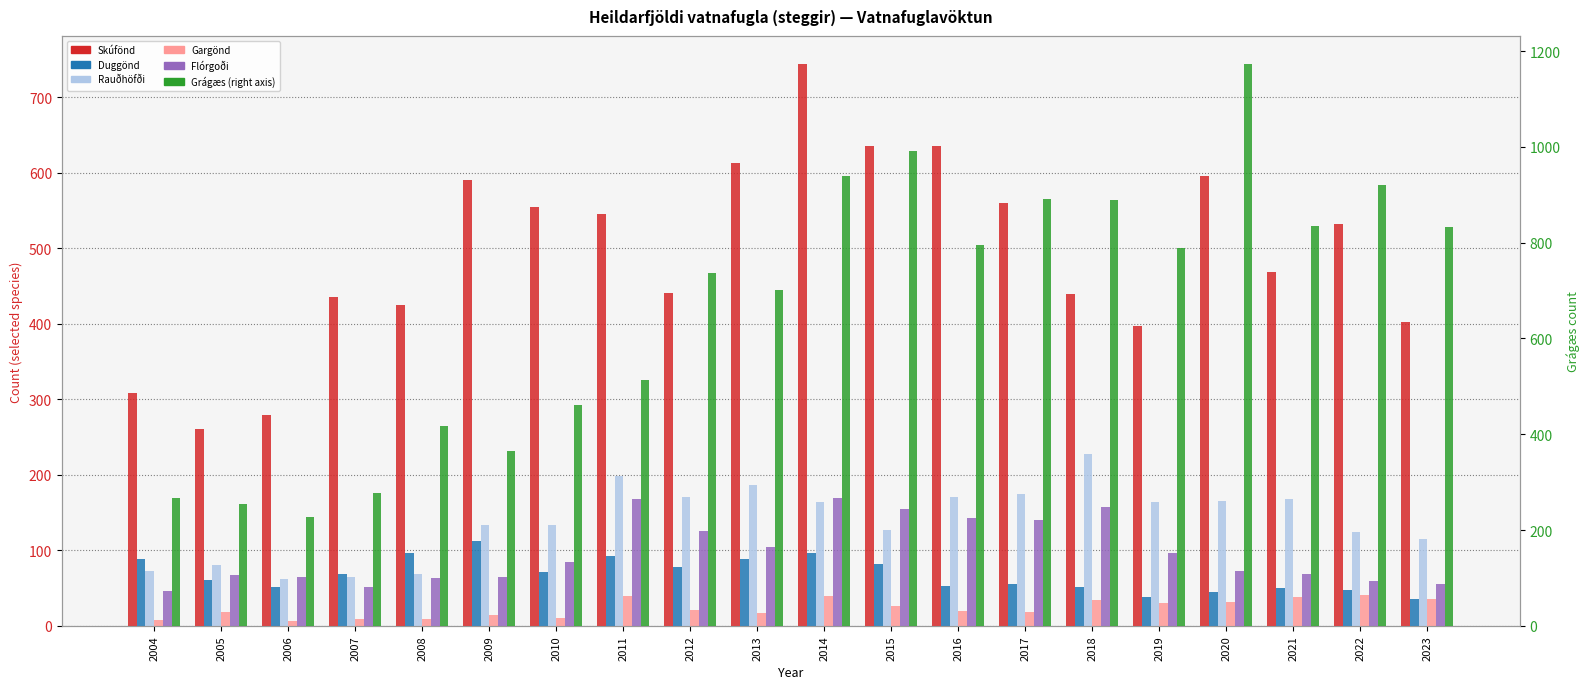

Is it true that Grágæs equals 494 at 2018?

False